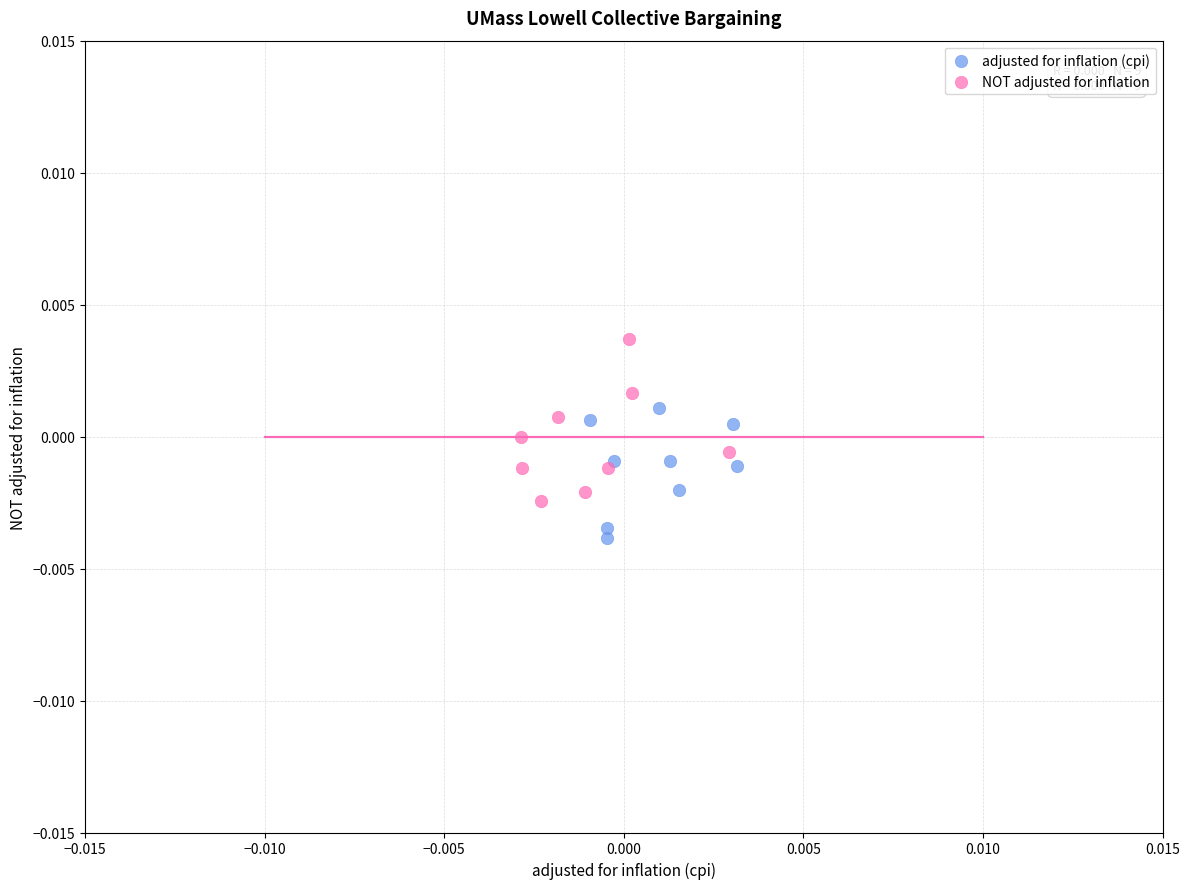

Which series reaches the minimum Y coordinate?

adjusted for inflation (cpi)